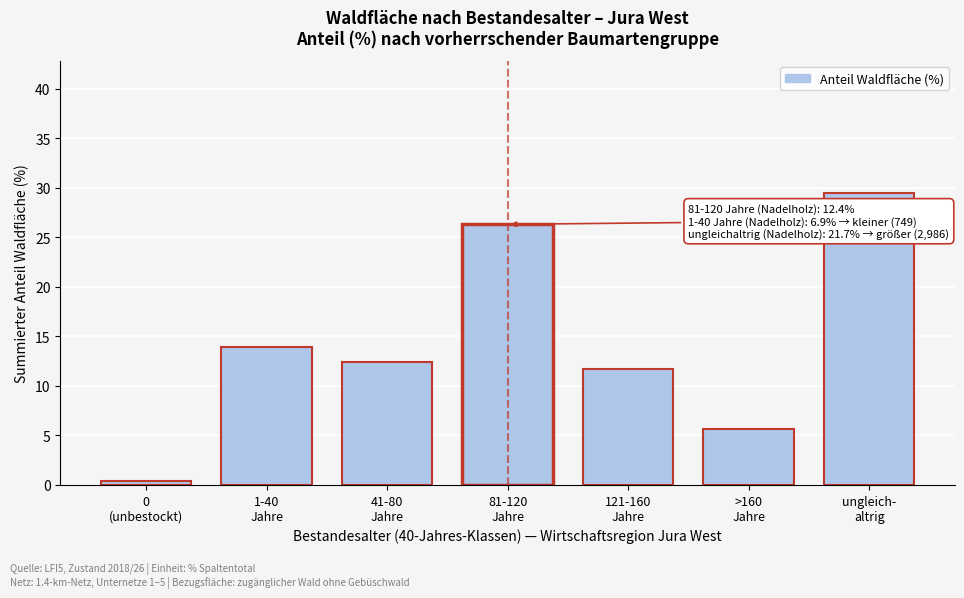

Reading left to right, what are all the values shown in this chart?

0.4	13.9	12.4	26.3	11.7	5.6	29.5